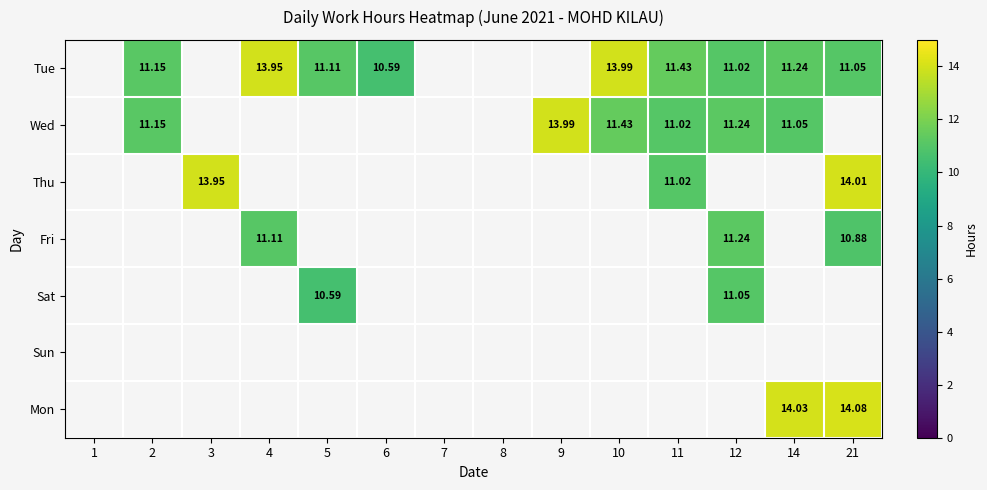

Is the value of Sat at 3 greater than the value of Wed at 21?

No